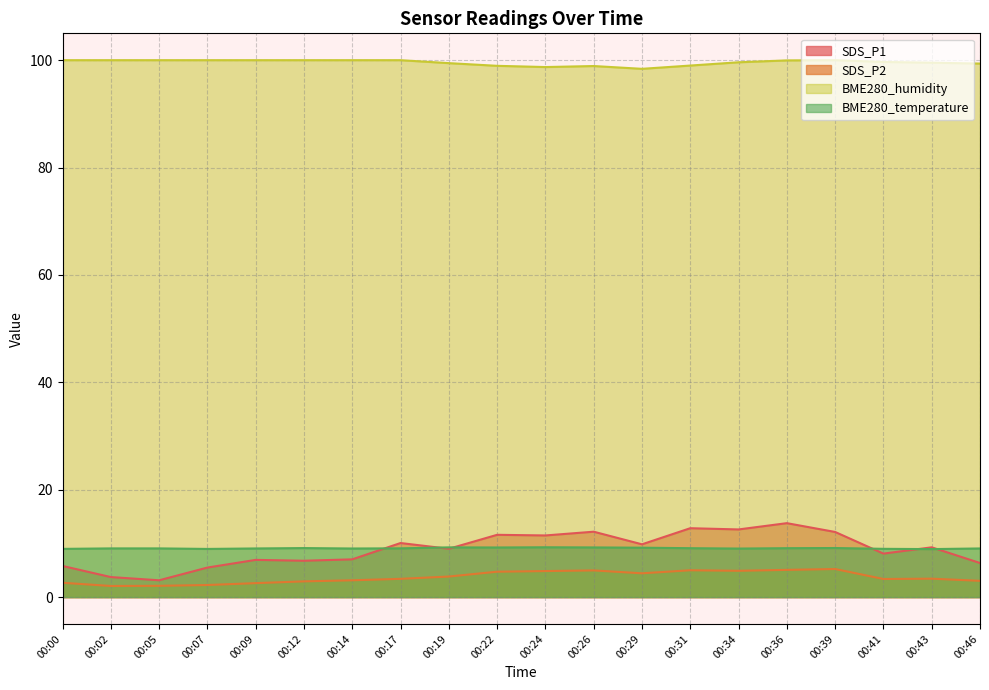

True or false: SDS_P1 has a value of 11.6 at 00:22.

True